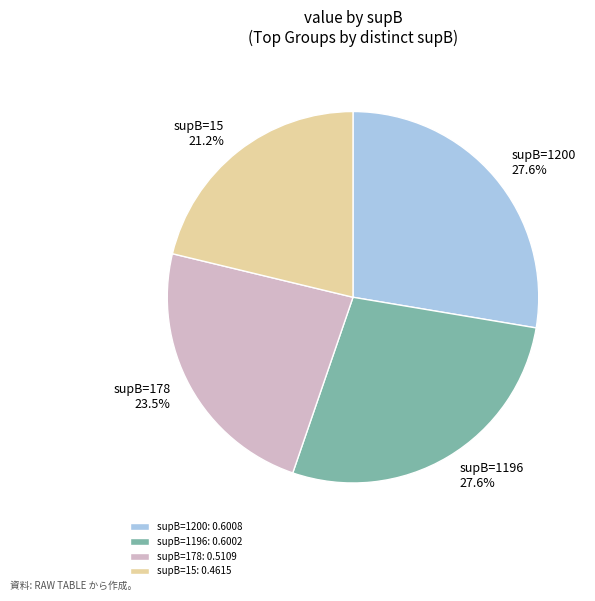

What portion of the pie excludes supB=1196: 0.6002?

72.4%